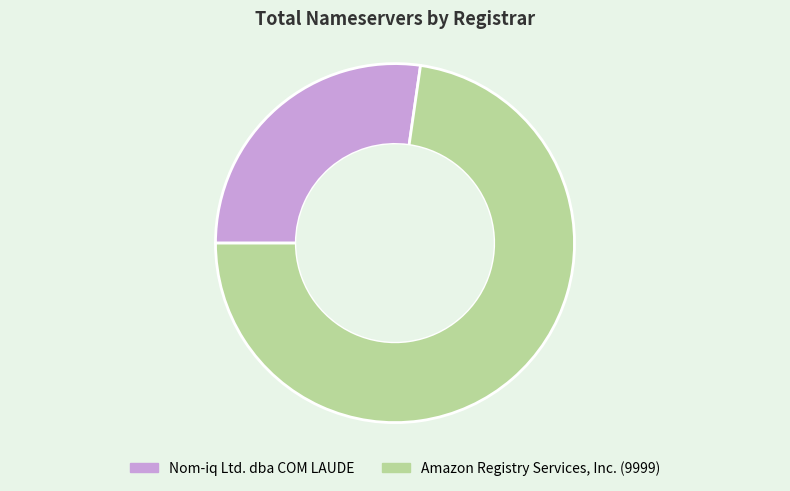

Which has a higher value, Nom-iq Ltd. dba COM LAUDE or Amazon Registry Services, Inc. (9999)?

Amazon Registry Services, Inc. (9999)